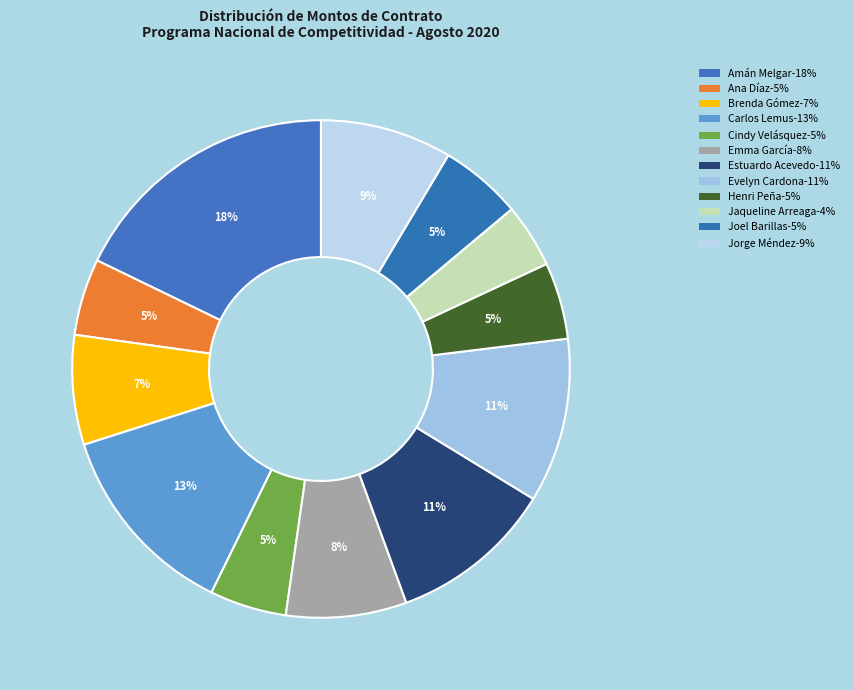

How many segments does this pie chart have?

12